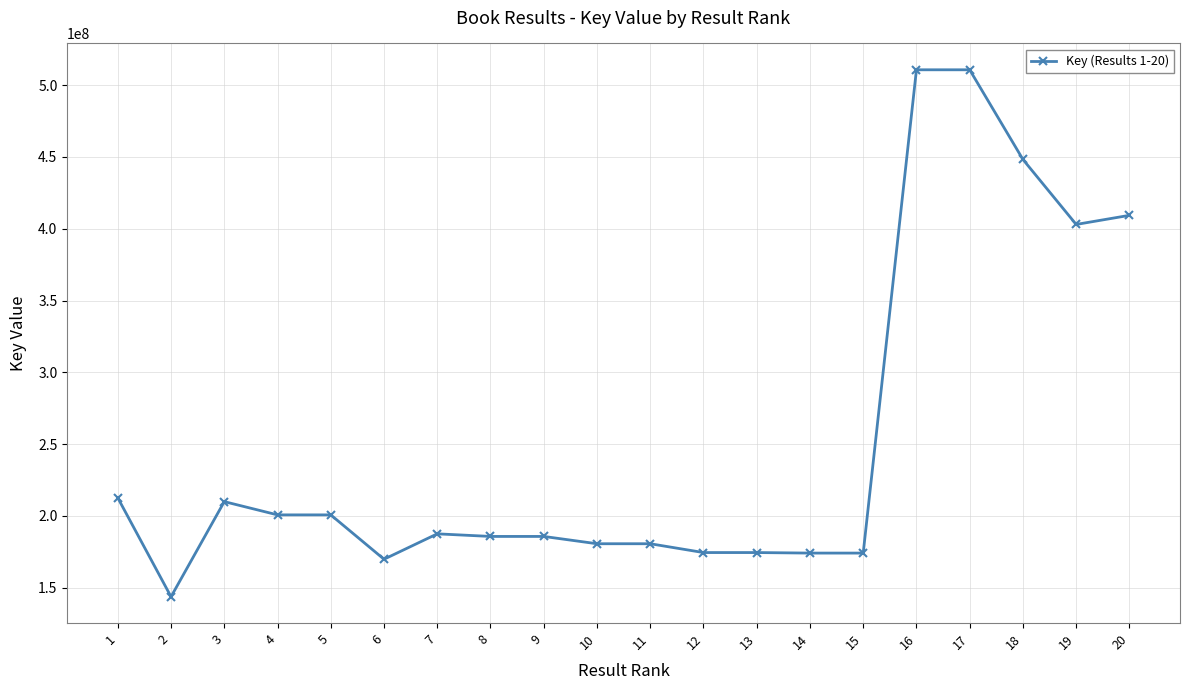

The chart shows a value of 174179911 at 15. True or false?

True